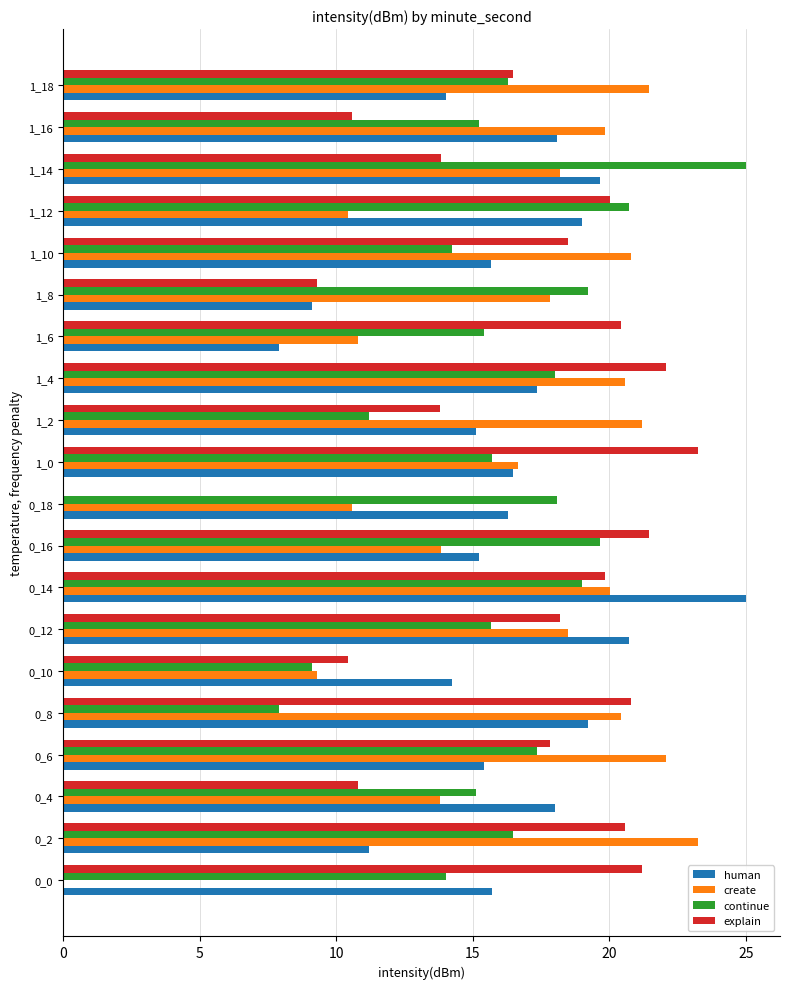

The value of human at 1_6 is 2.3. True or false?

False